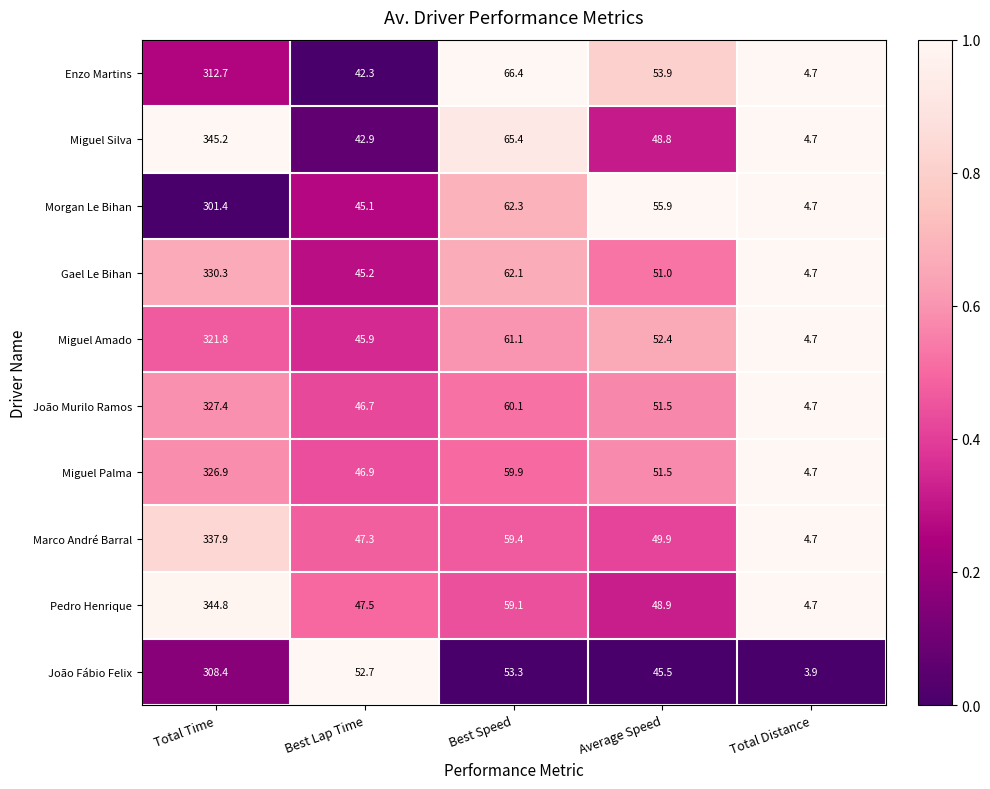

Which label corresponds to the smallest value in the chart?

Total Distance